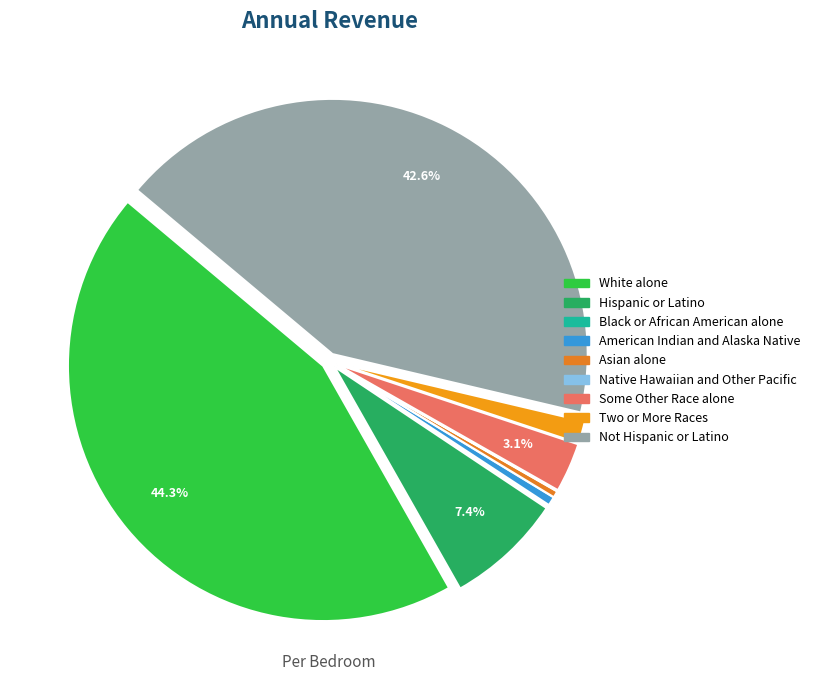

How much of the chart is everything except Hispanic or Latino?

92.6%